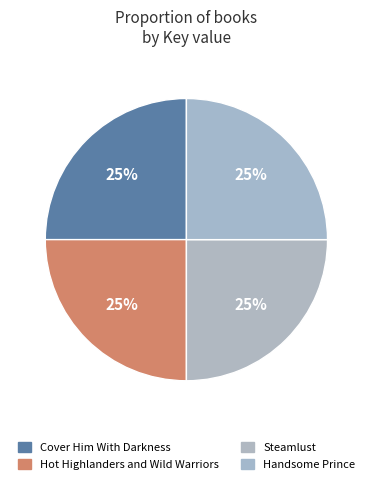

What percentage is the Handsome Prince slice, to the nearest percent?

25%